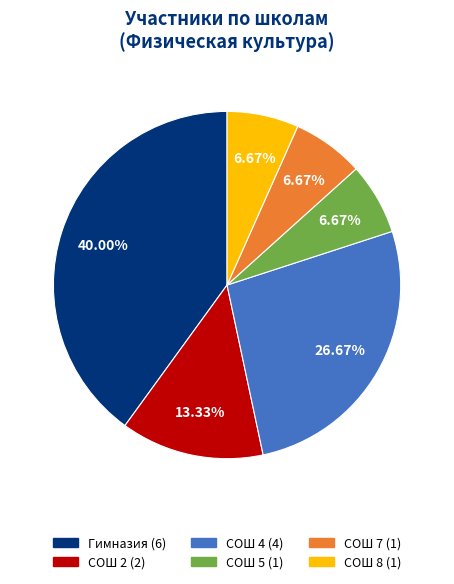

To the nearest percent, what portion does Гимназия represent?

40%